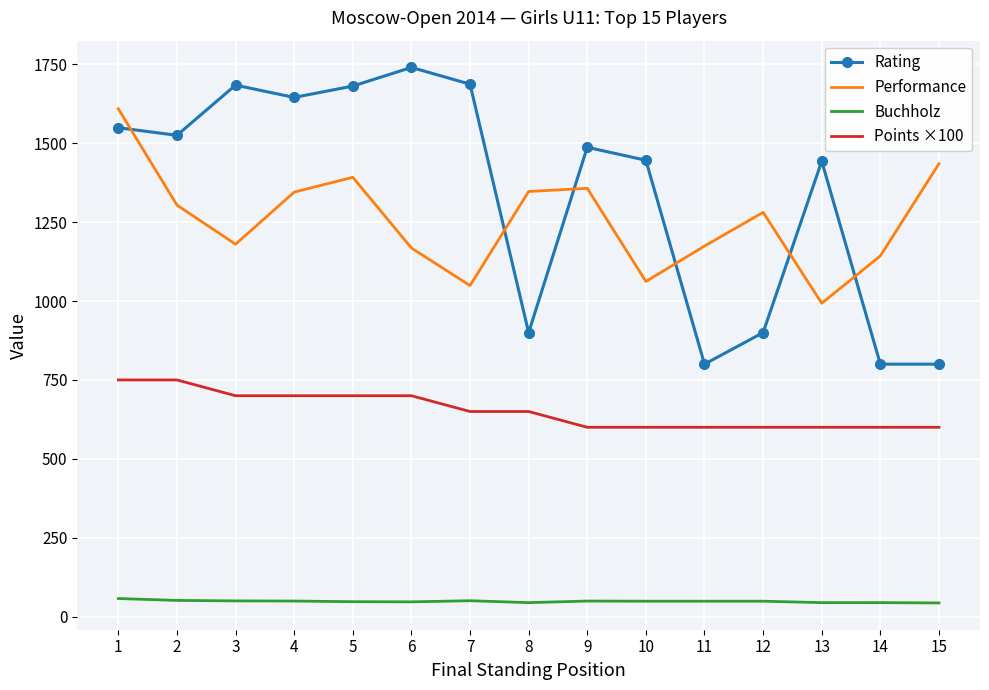

What is the minimum value shown in the chart?

43.5